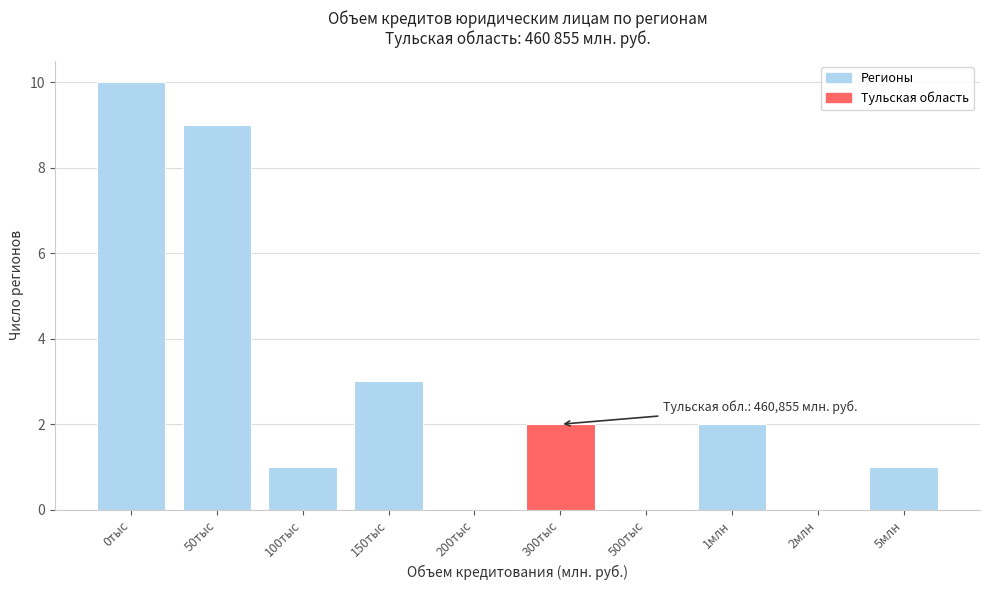

Reading left to right, extract all data points from this chart.

0тыс=10	50тыс=9	100тыс=1	150тыс=3	200тыс=0	300тыс=2	500тыс=0	1млн=2	2млн=0	5млн=1